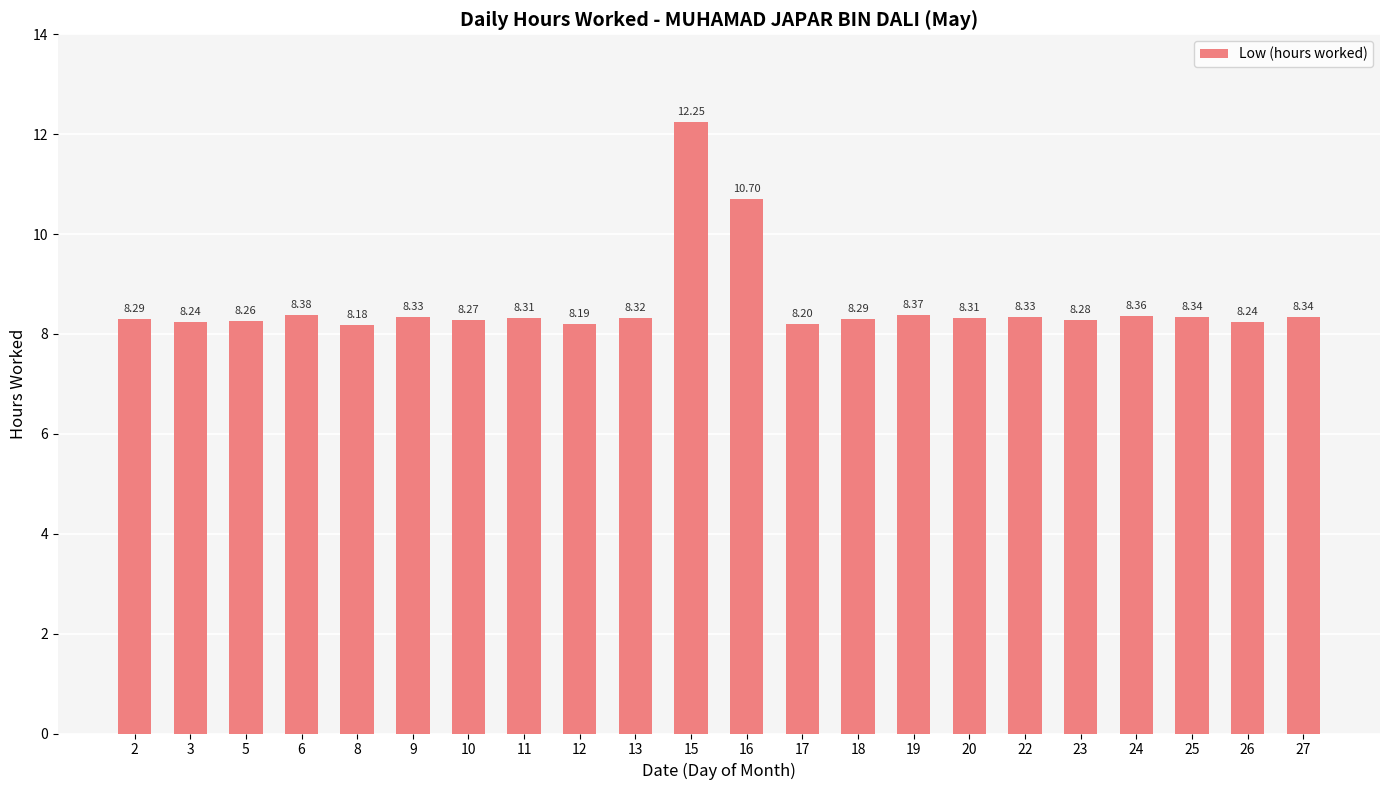

Which has a higher value, 8 or 17?

17